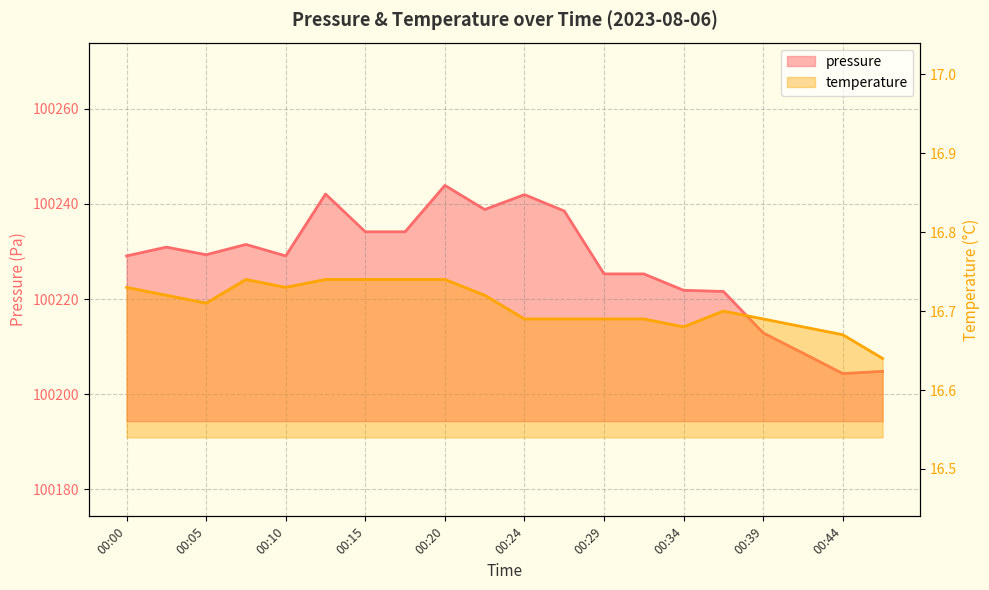

Which has a higher value, 00:29 or 00:07?

00:07